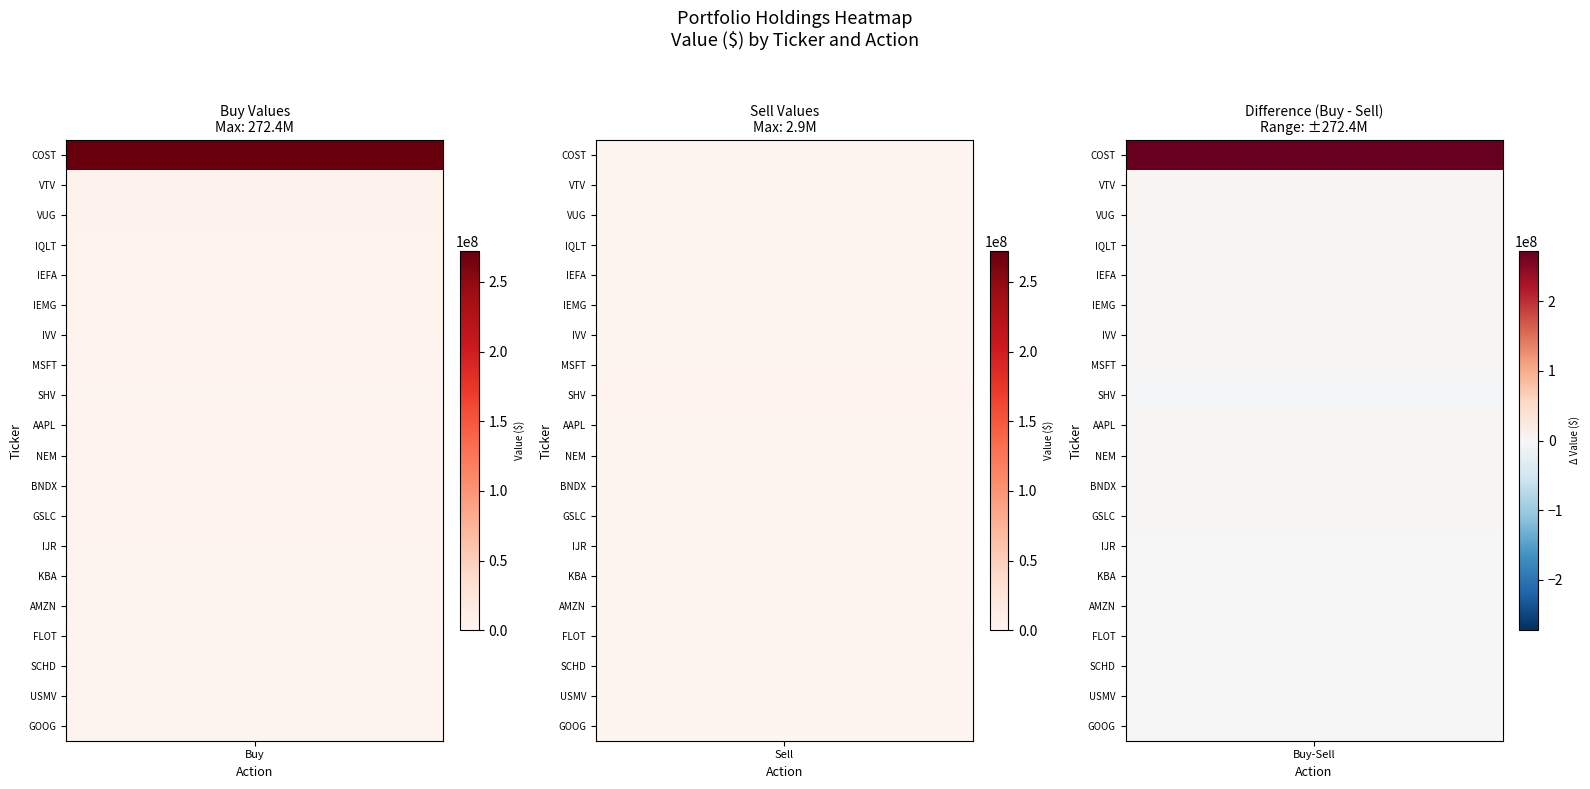

At which category is the sum across all series the highest?

Buy